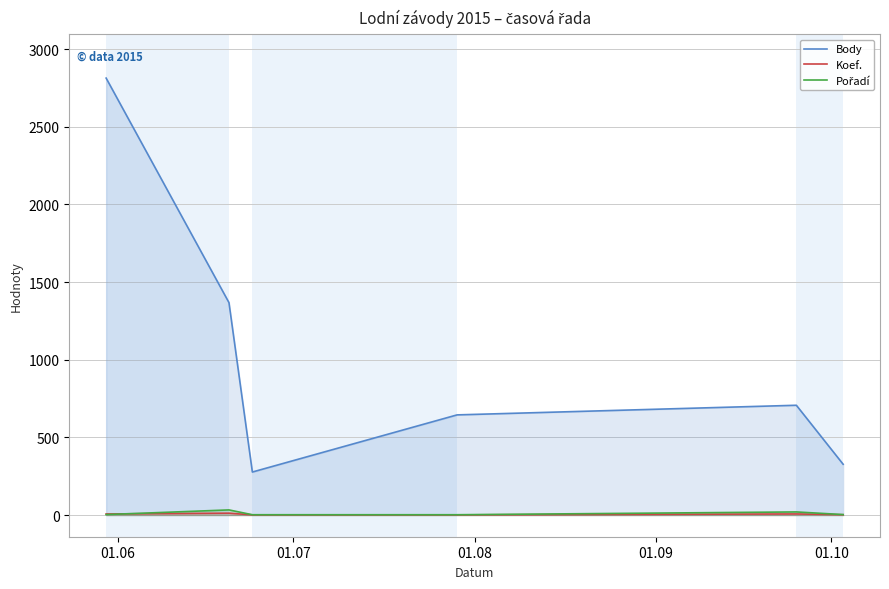

Which series has the widest spread of values?

Body